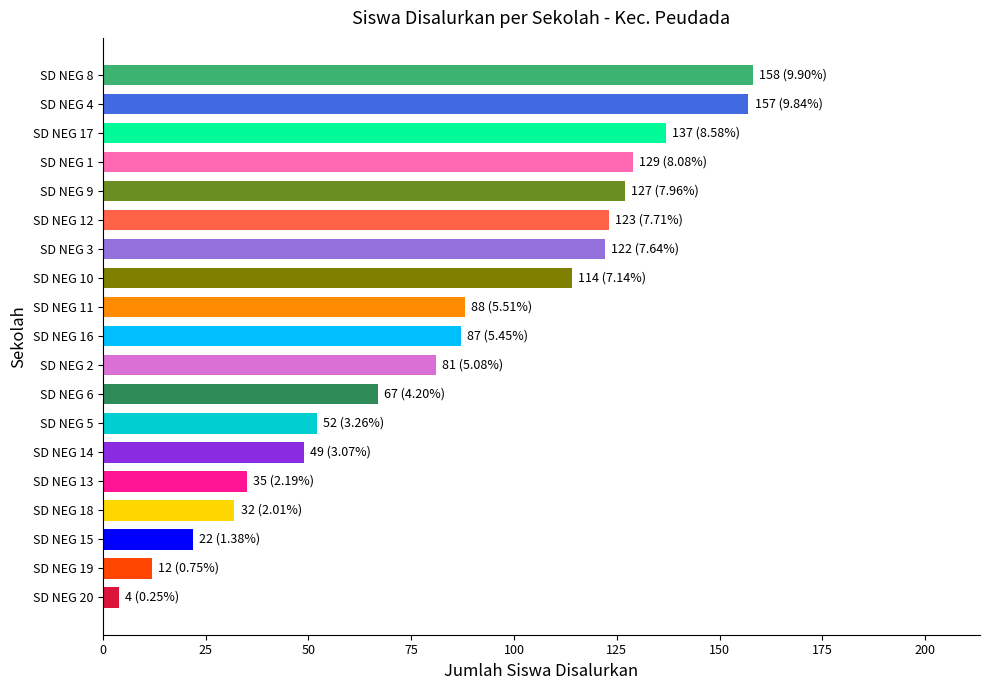

The chart shows a value of 18 at SD NEG 6. True or false?

False